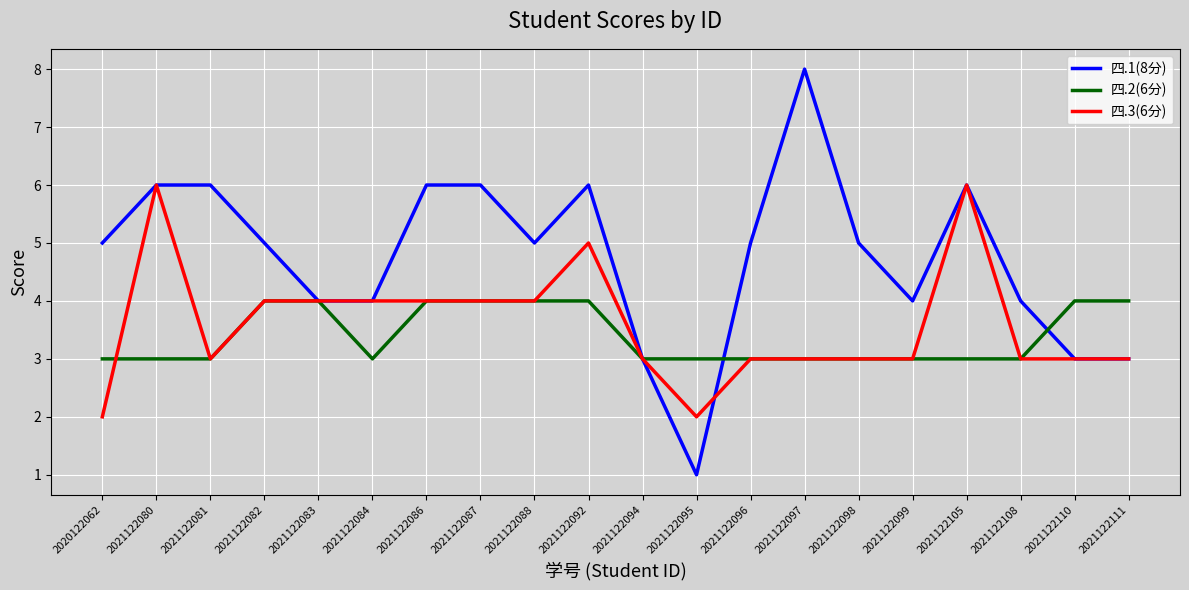

Is it true that 四.2(6分) equals 4 at 2021122087?

True